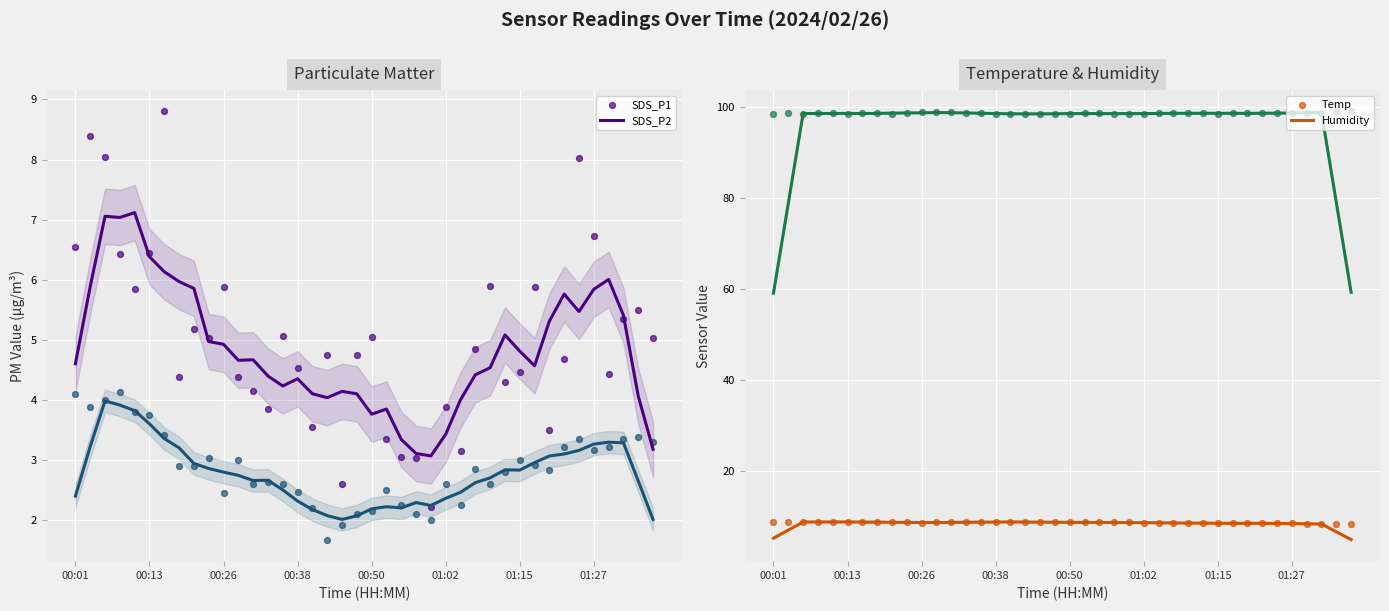

Which series has the largest total across all categories?

Humidity